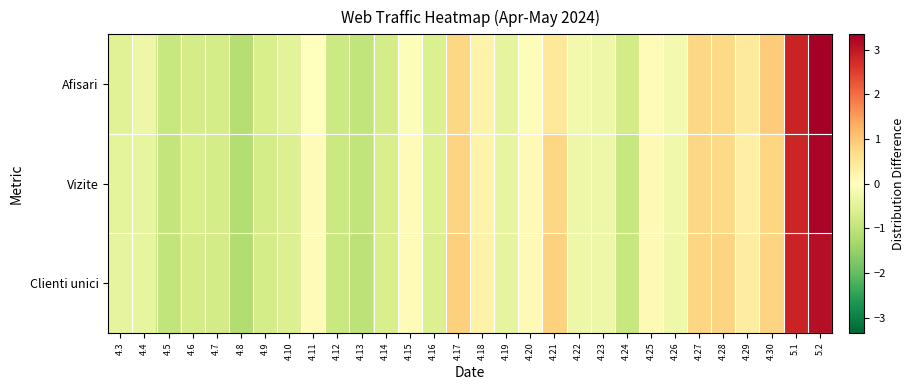

What is the smallest value displayed?

-1.2